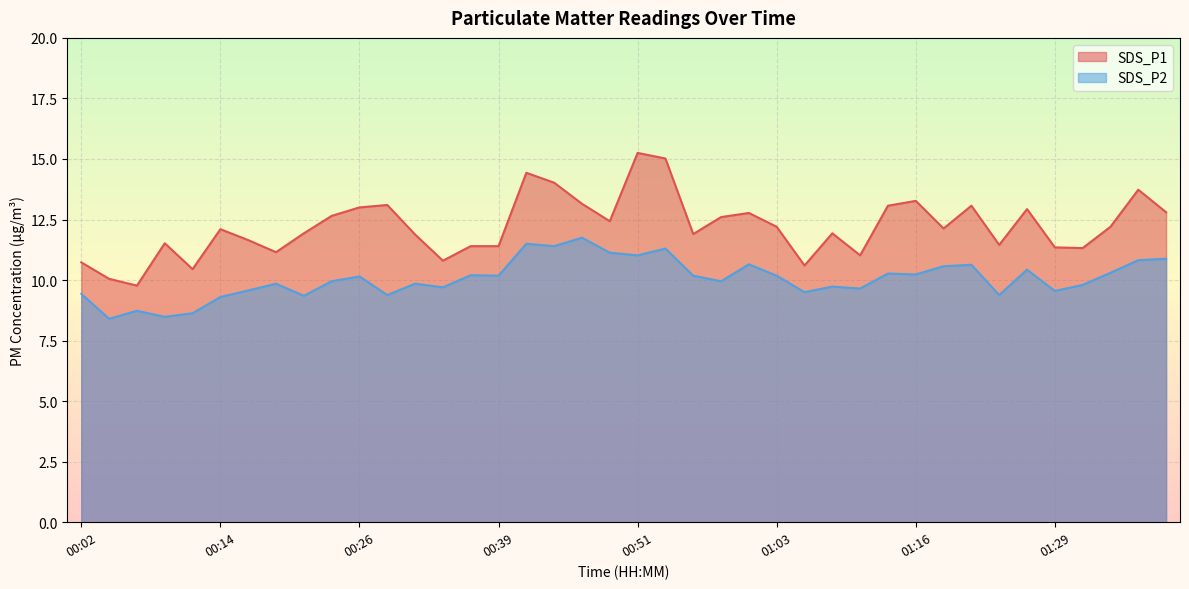

At which category does SDS_P1 reach its first local valley?

00:07